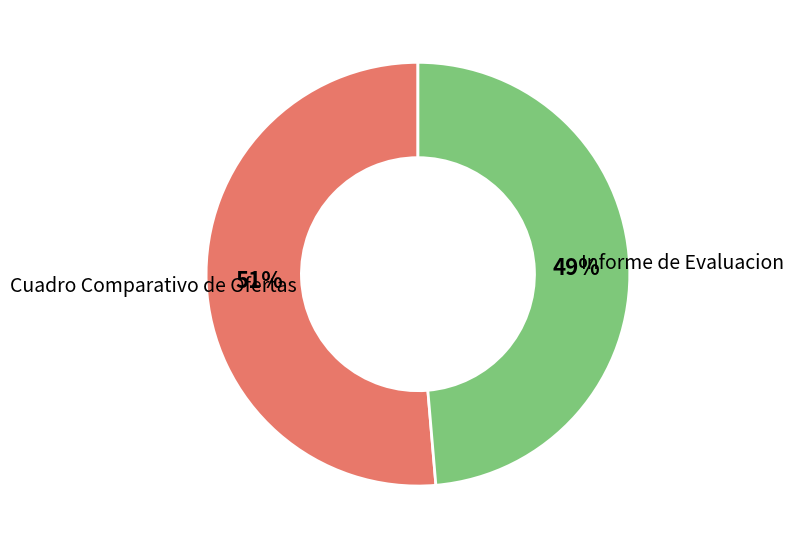

To the nearest percent, what is the combined percentage of Cuadro Comparativo de Ofertas and Informe de Evaluacion?

100%